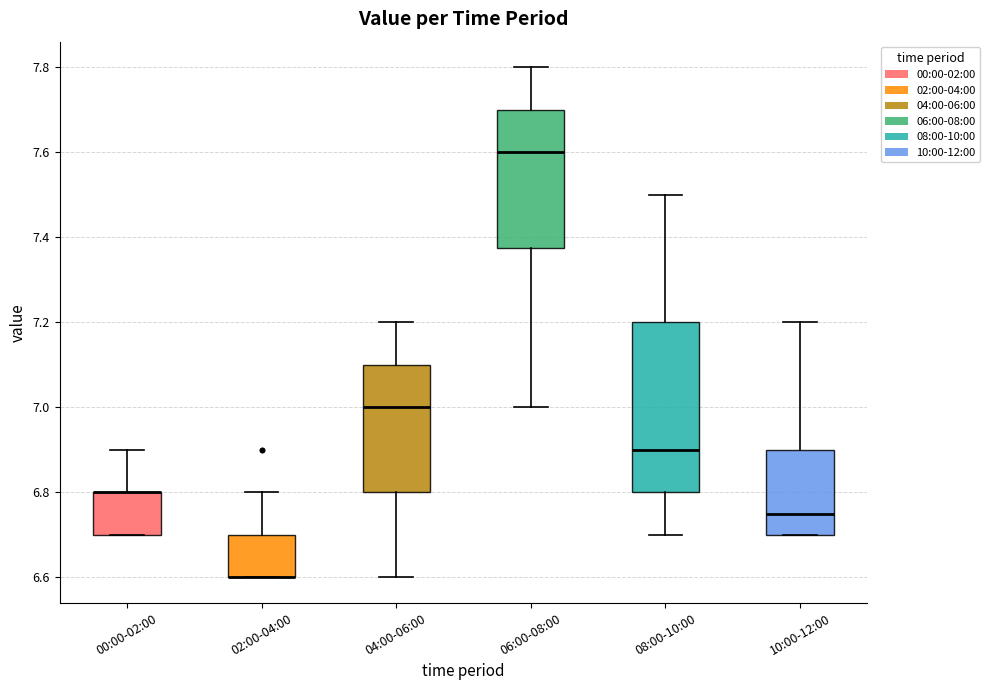

Reading left to right, transcribe this box plot: for each box, give where its median line is, the range the box spans, and where its two whiskers end, as read against the y-axis. The values are not printed on the chart, so give them approximately, as read against the axis.

00:00-02:00: median 6.80 (drawn on the box's upper edge), box 6.70 to 6.80, whiskers 6.70 to 6.90
02:00-04:00: median 6.60 (drawn on the box's lower edge), box 6.60 to 6.70, whiskers 6.60 to 6.80
04:00-06:00: median 7.00, box 6.80 to 7.10, whiskers 6.60 to 7.20
06:00-08:00: median 7.60, box 7.38 to 7.70, whiskers 7.00 to 7.80
08:00-10:00: median 6.90, box 6.80 to 7.20, whiskers 6.70 to 7.50
10:00-12:00: median 6.76, box 6.70 to 6.90, whiskers 6.70 to 7.20